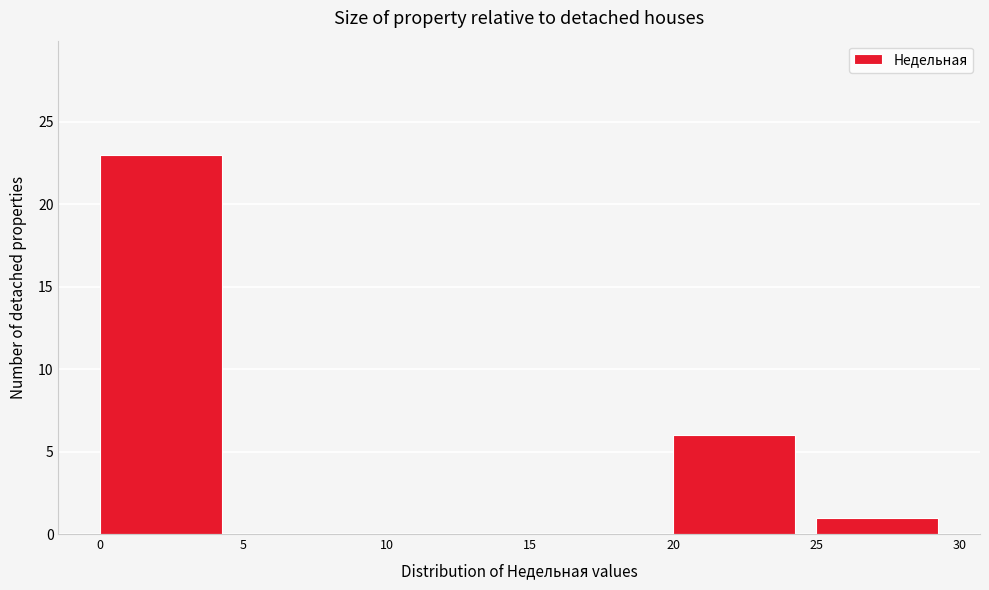

Reading left to right, transcribe this chart: for each bar, give the range it covers on the x-axis and its height. The values are not printed on the chart, so give them approximately, as read against the axis.

0 to 5: 23
5 to 10: 0
10 to 15: 0
15 to 20: 0
20 to 25: 6
25 to 30: 1